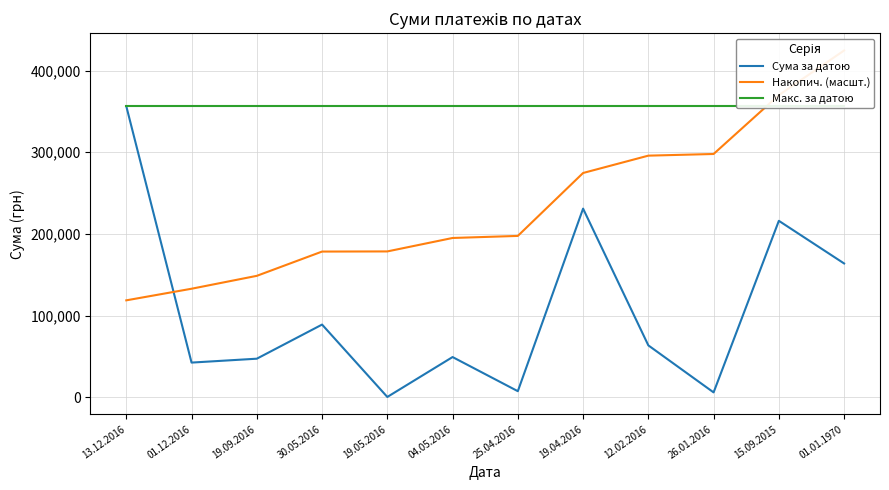

Between 26.01.2016 and 15.09.2015, which series saw the biggest shift?

Сума за датою